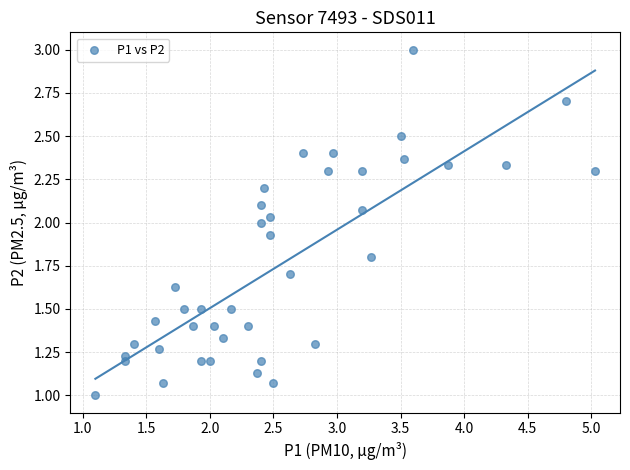

How many points are shown in the scatter plot?

40